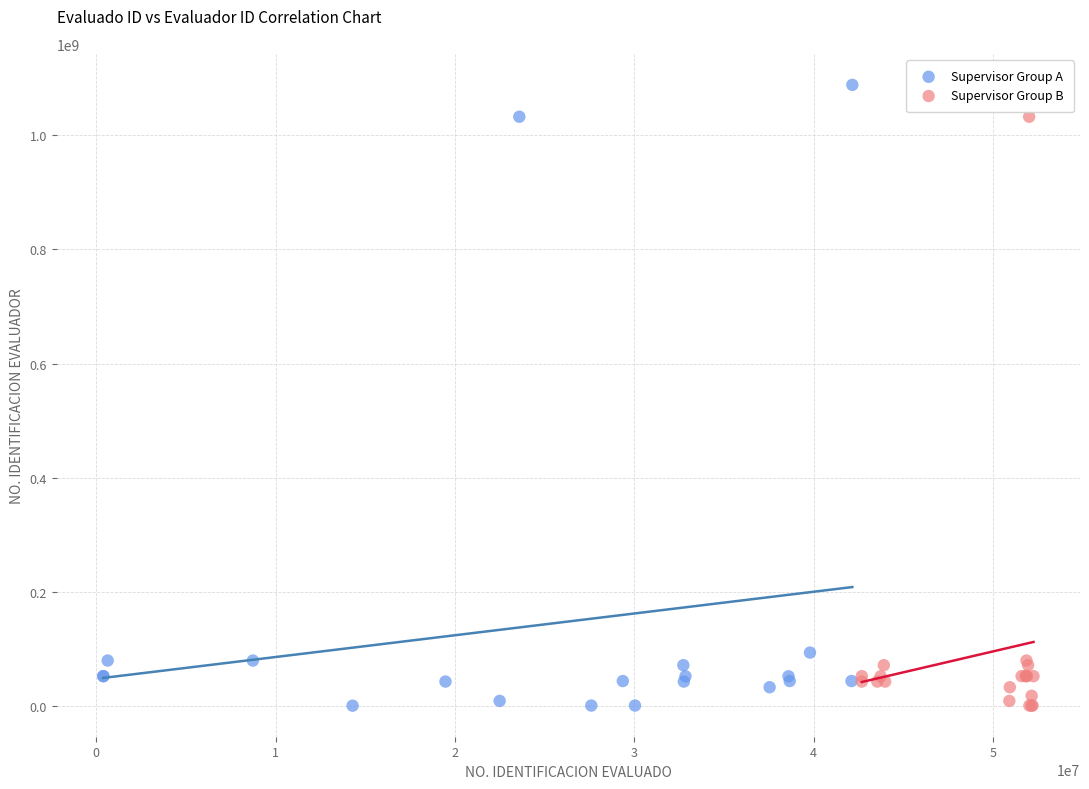

Which series has the largest Y range (max minus min)?

Supervisor Group A